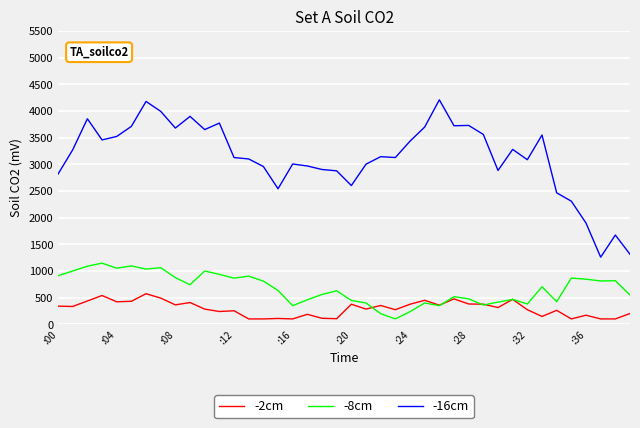

What is the minimum value for -8cm?

100.0